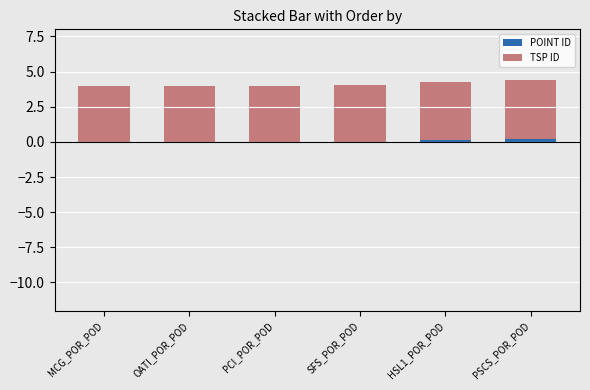

Is it true that POINT ID equals 0.0 at PCI_POR_POD?

True